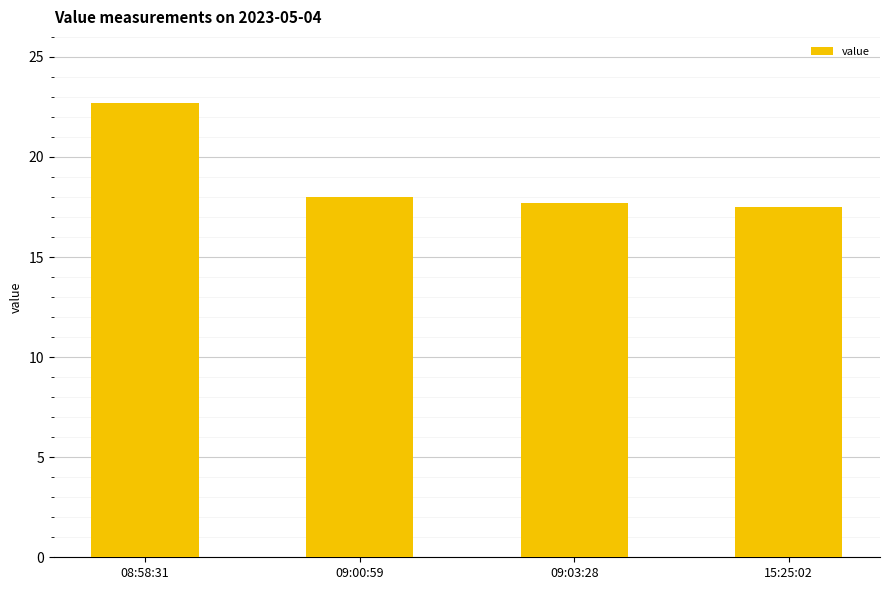

What is the difference between the maximum and minimum values?

5.2